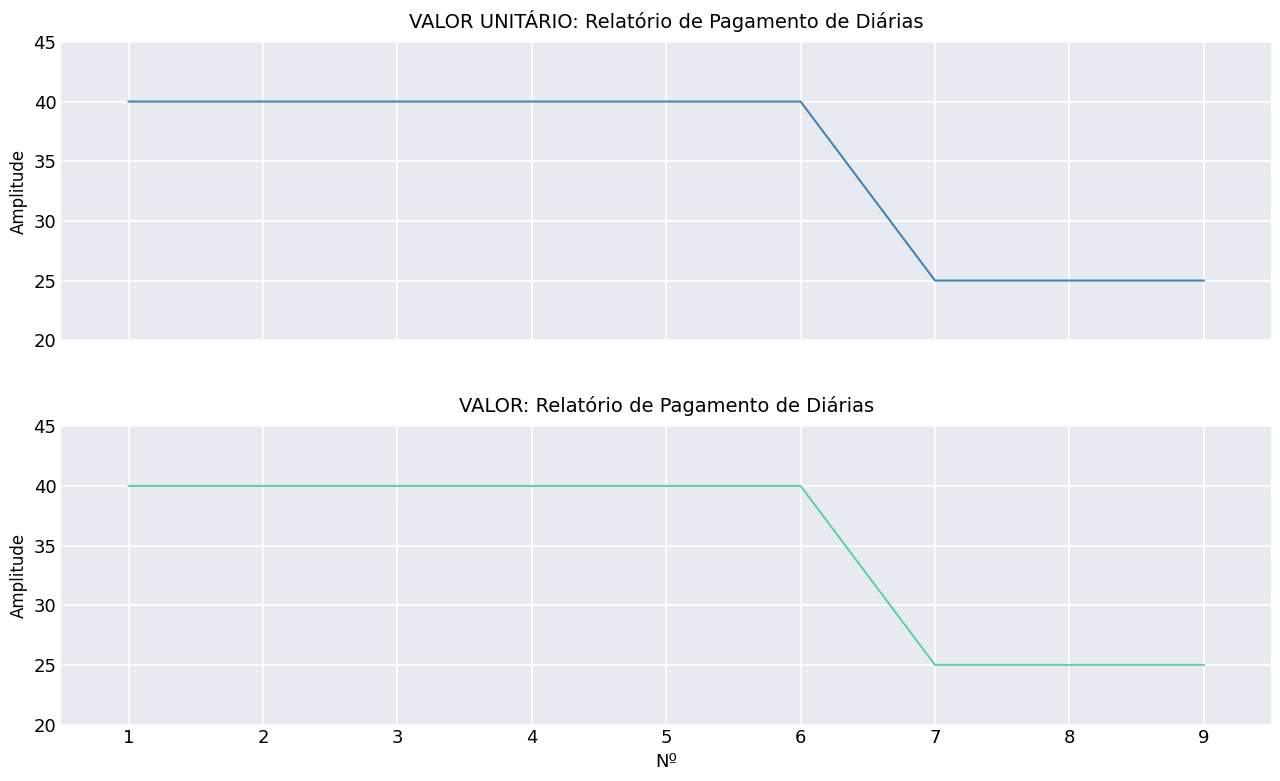

What are all the series names shown in the legend?

VALOR UNITÁRIO, VALOR